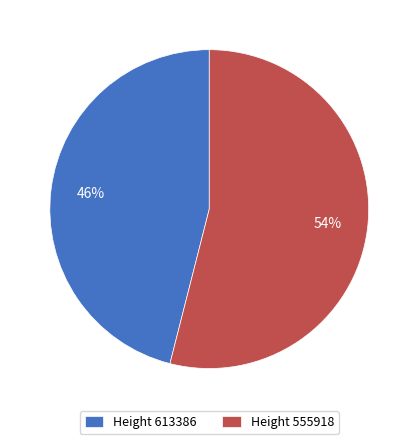

To the nearest percent, what portion does Height 613386 represent?

46%